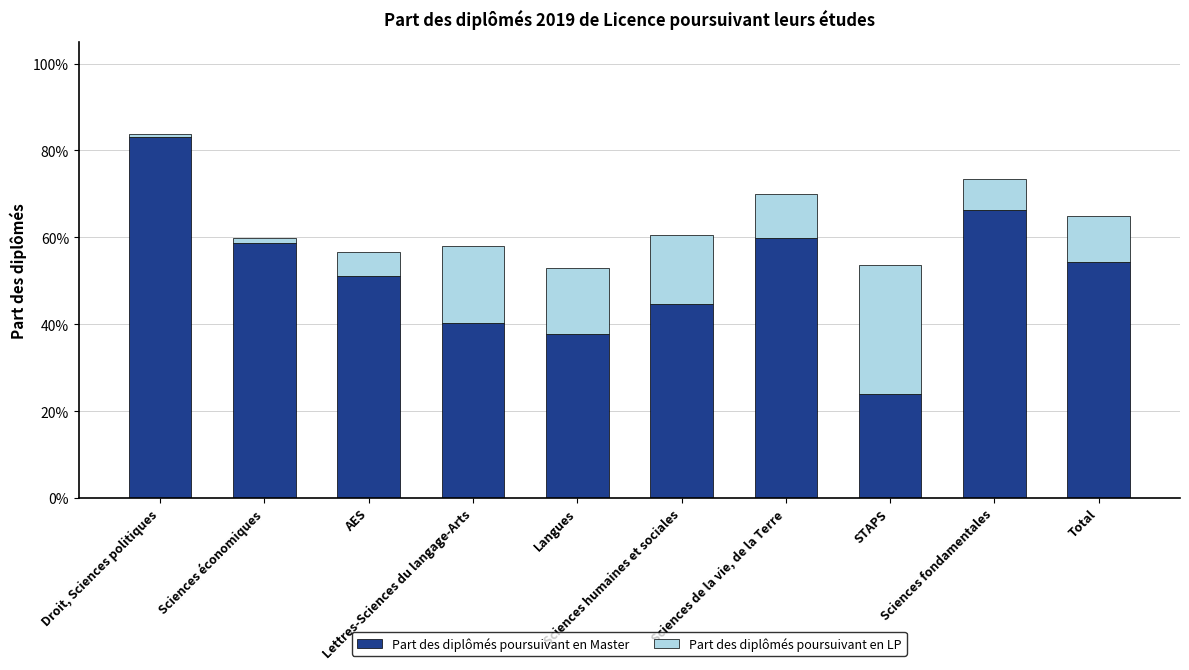

What are all the series names shown in the legend?

Part des diplômés poursuivant en Master, Part des diplômés poursuivant en LP